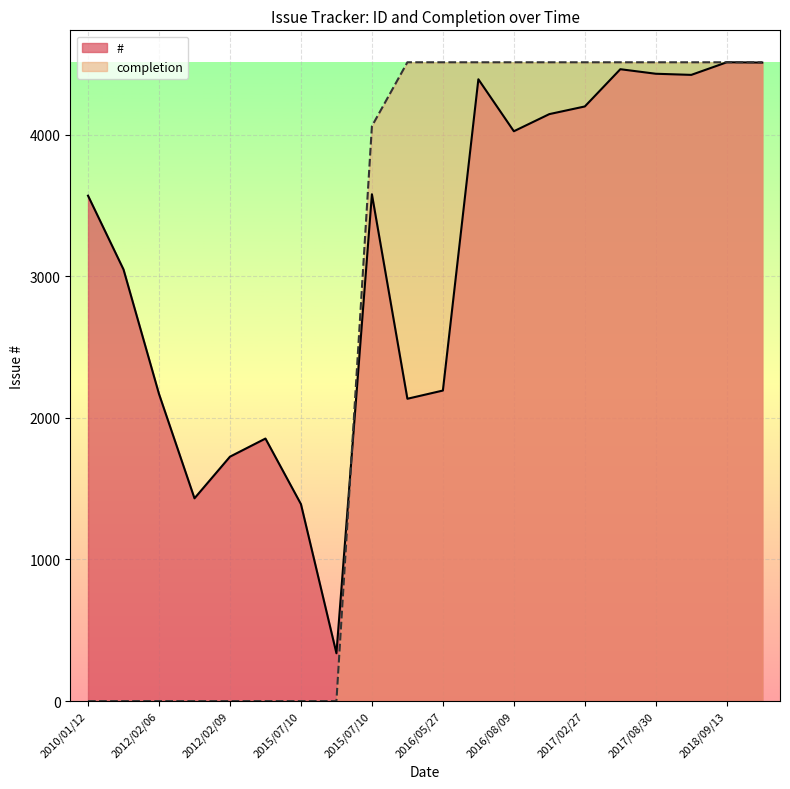

Read the # value at 2016/06/07.

4391.0